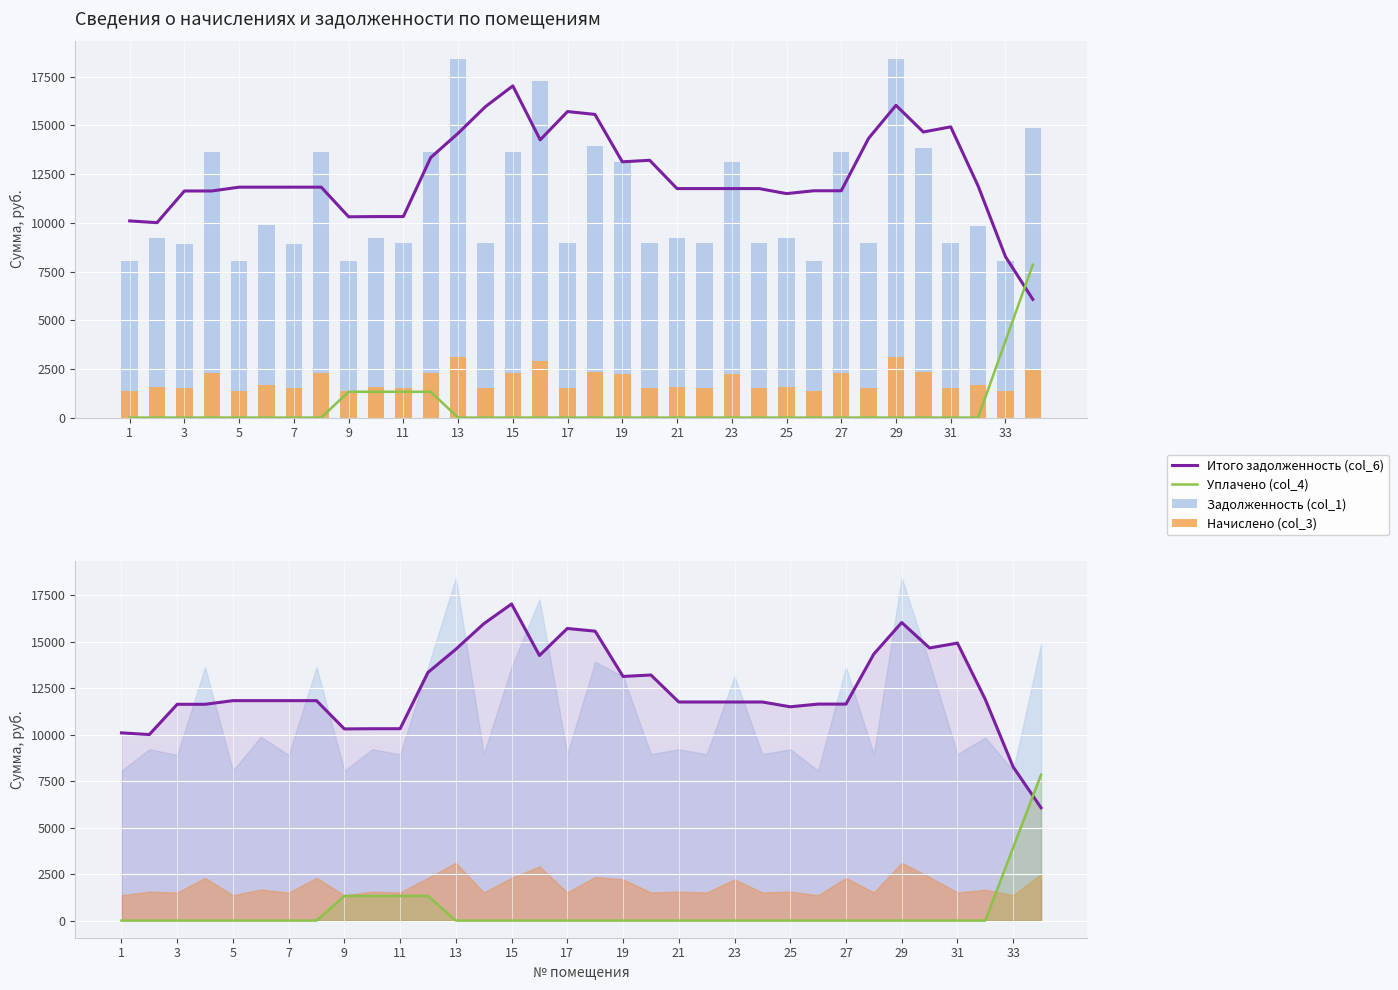

Which label corresponds to the smallest value in the chart?

1